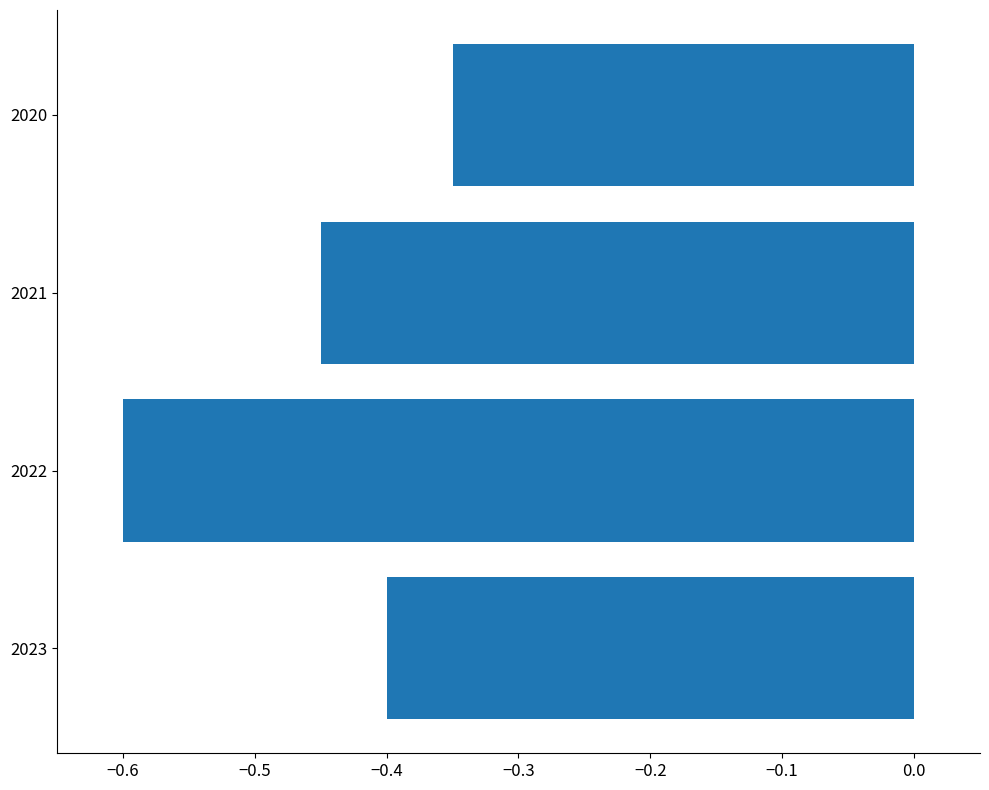

At which label is the value closest to 0?

2020